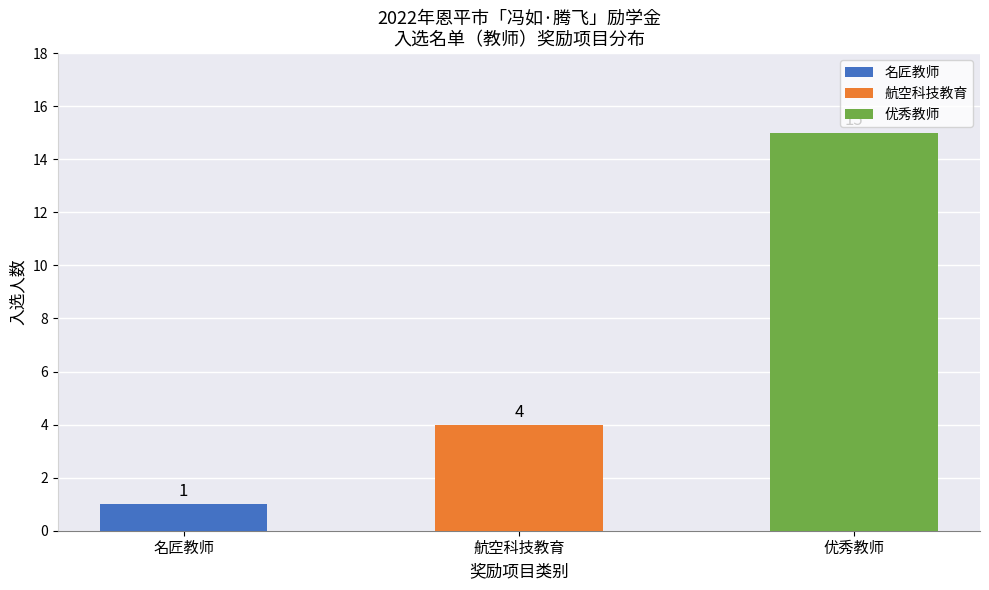

What are all the series names shown in the legend?

名匠教师, 航空科技教育, 优秀教师